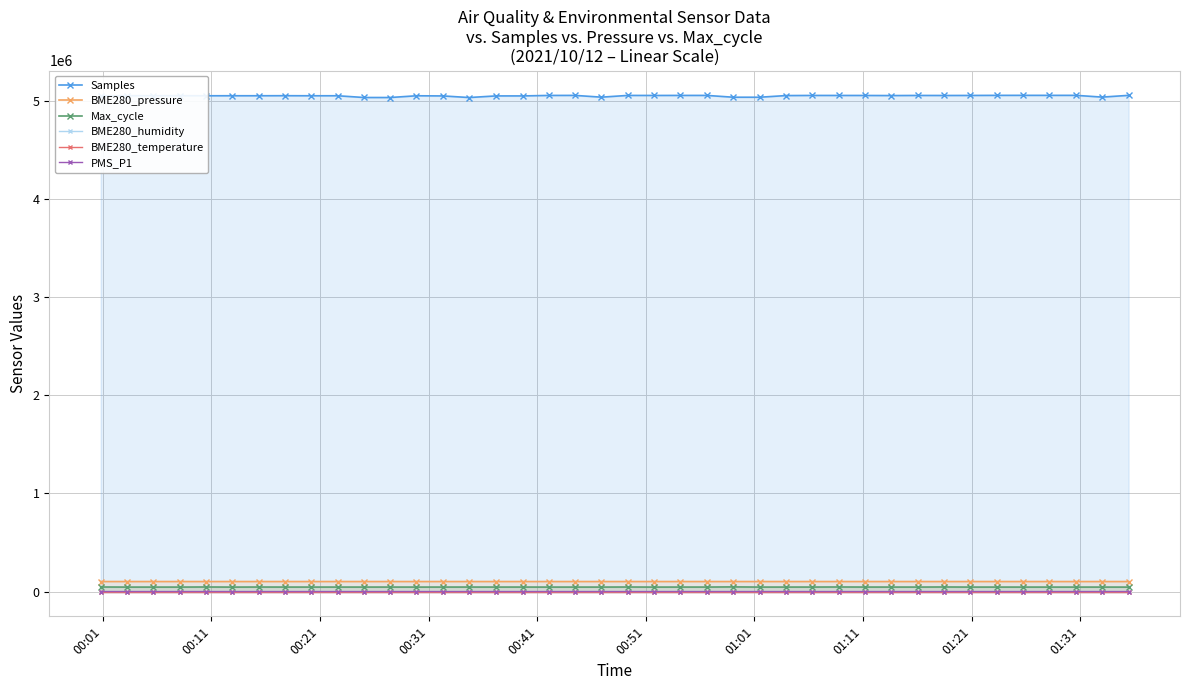

True or false: BME280_humidity and BME280_temperature intersect in this chart.

False